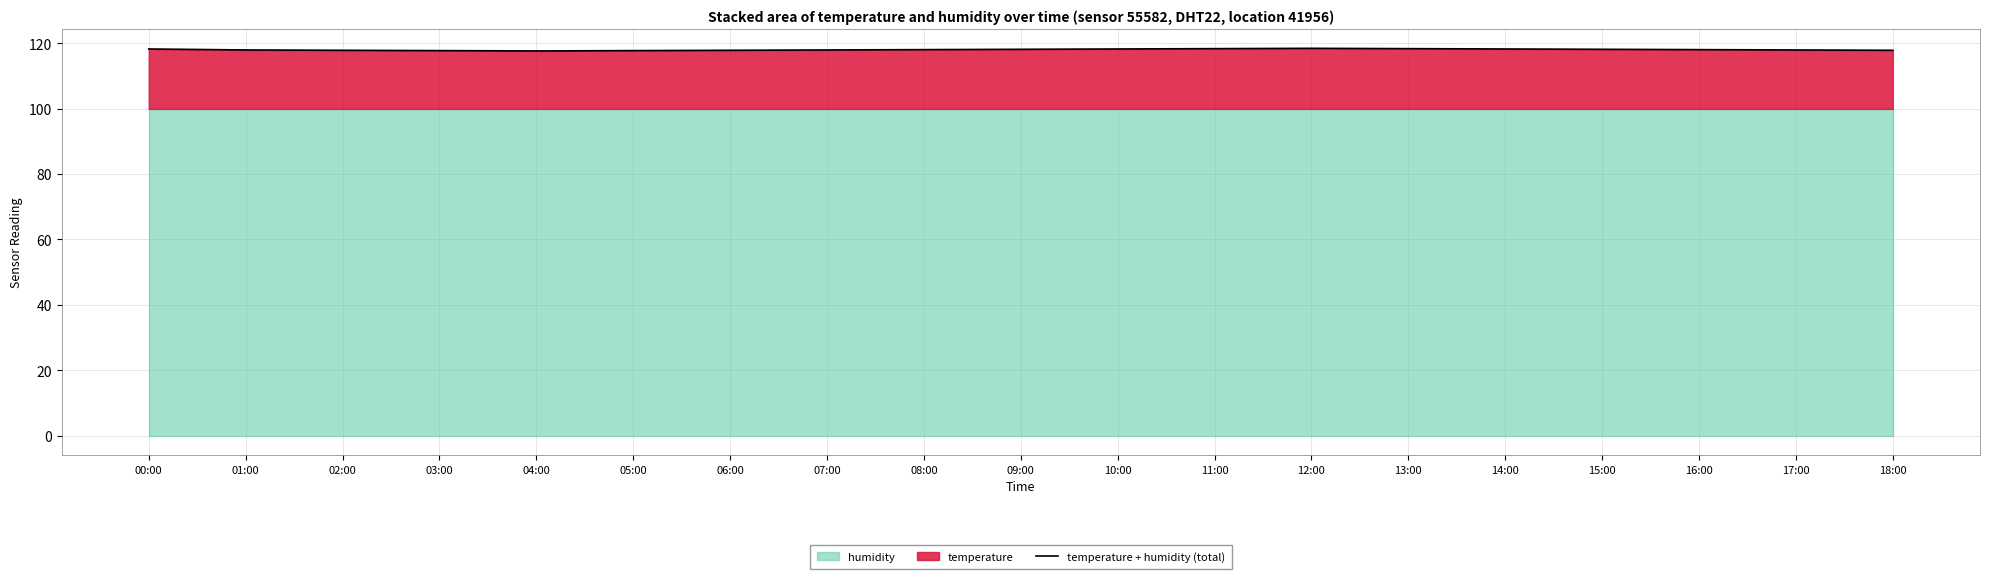

Approximately how many times larger is the value at 12:00 compared to 07:00?

1.0